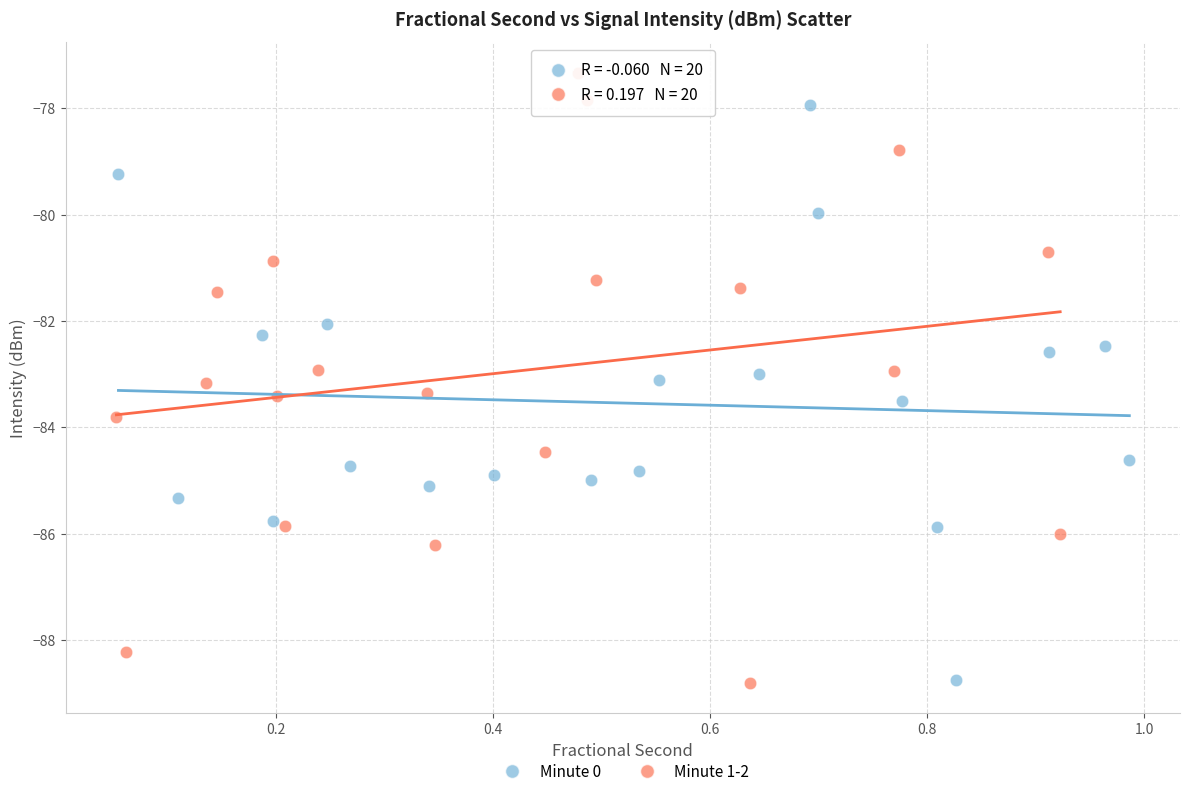

What are all the series names shown in the legend?

Minute 0, Minute 1-2